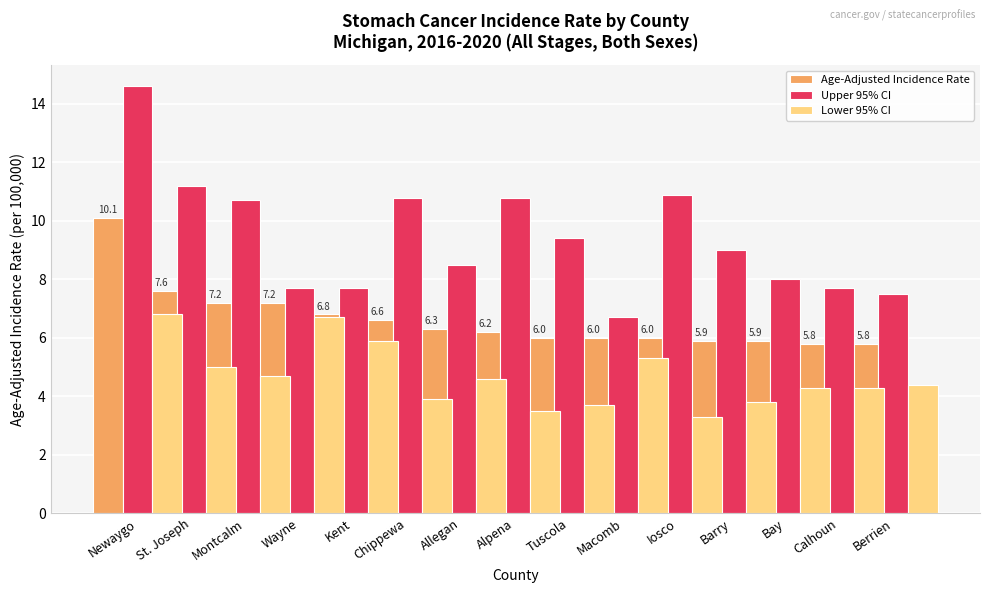

What is the sum of all Upper 95% CI values?

141.2